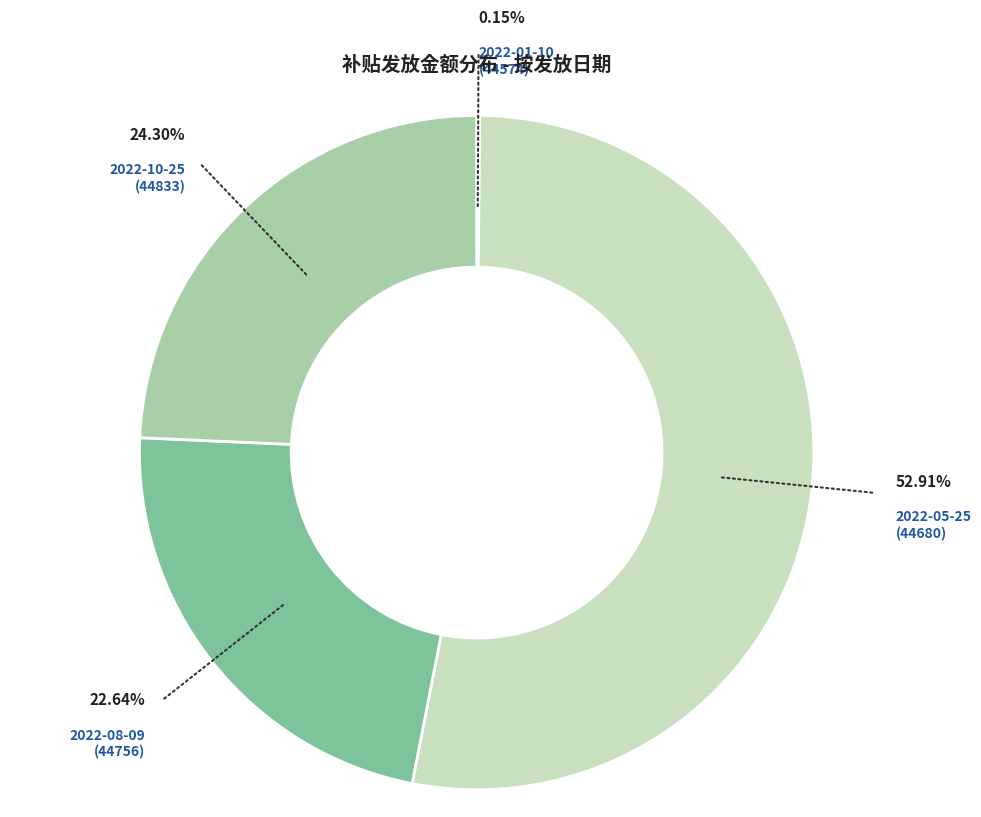

Is there a majority slice in this chart?

Yes